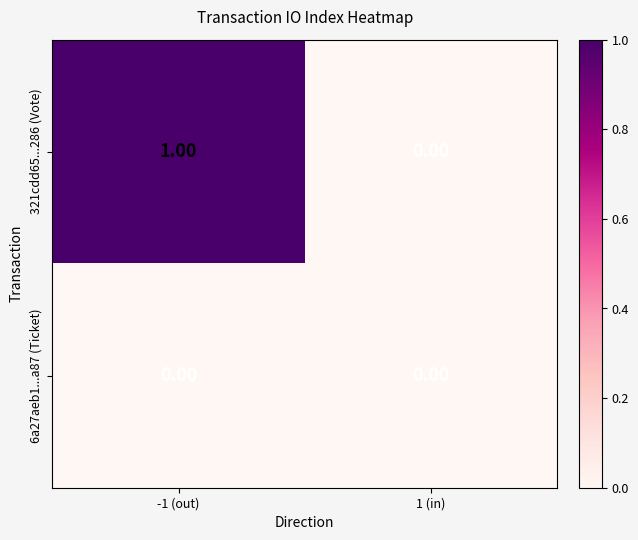

Is the value of 6a27aeb1...a87 (Ticket) at 1 (in) greater than the value of 321cdd65...286 (Vote) at -1 (out)?

No